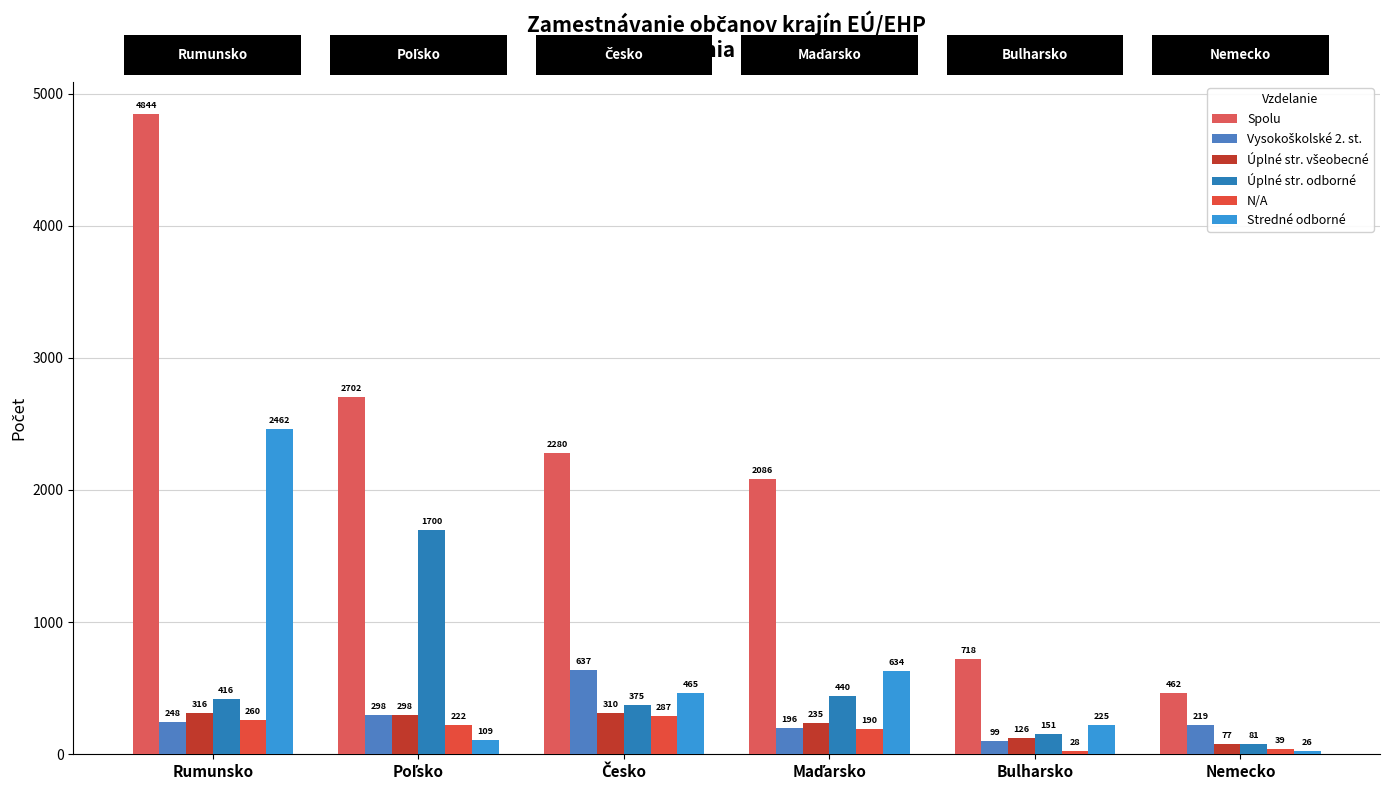

Which has a higher value, Česko or Nemecko?

Česko